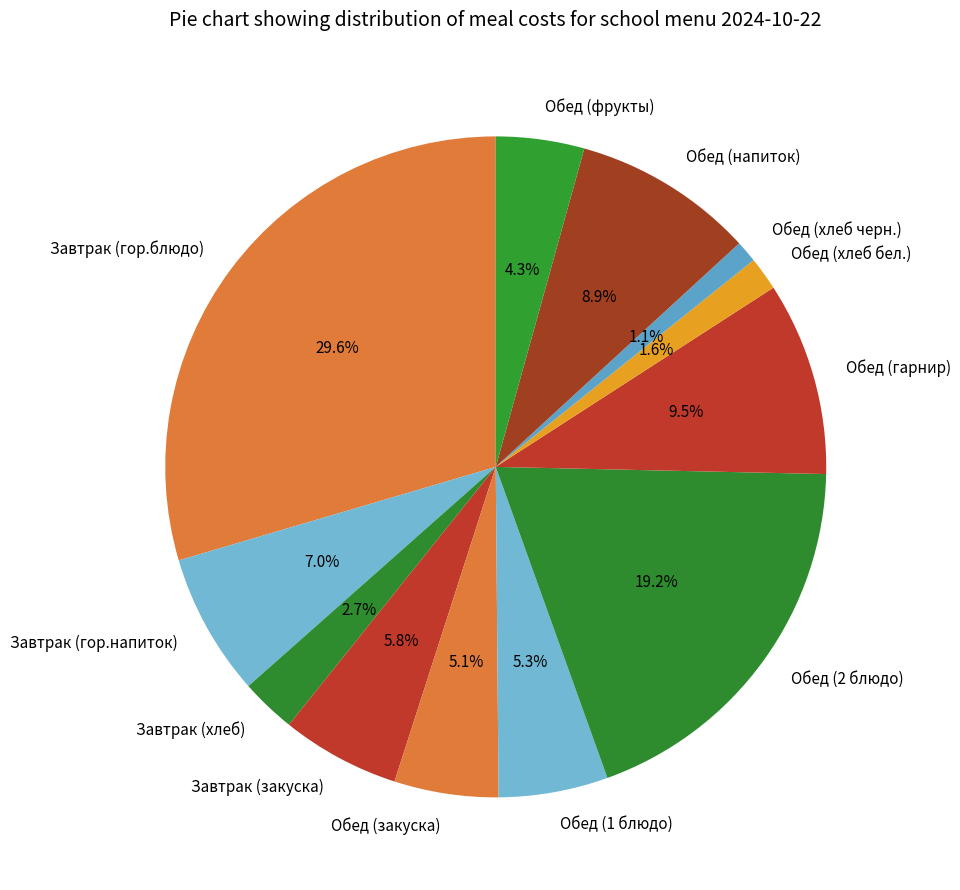

To the nearest percent, what is the difference between the Обед (1 блюдо) and Обед (фрукты) slice percentages?

1%